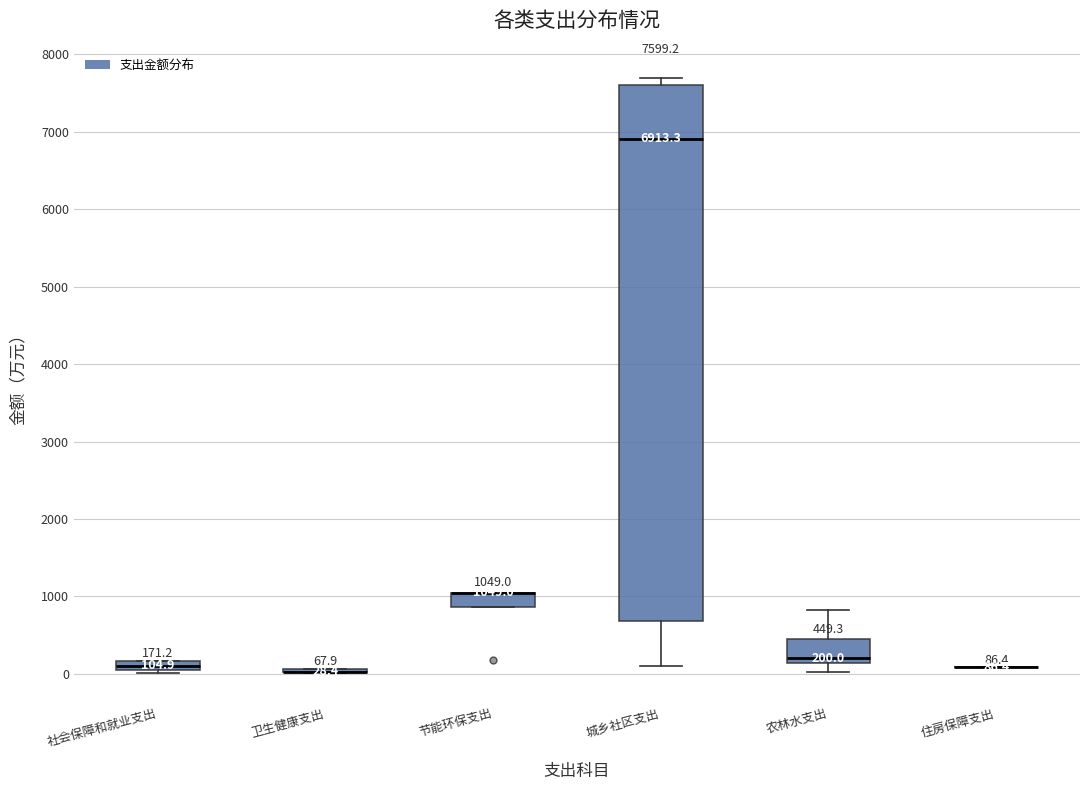

Which box is the tallest, from its lower edge to its upper edge?

城乡社区支出